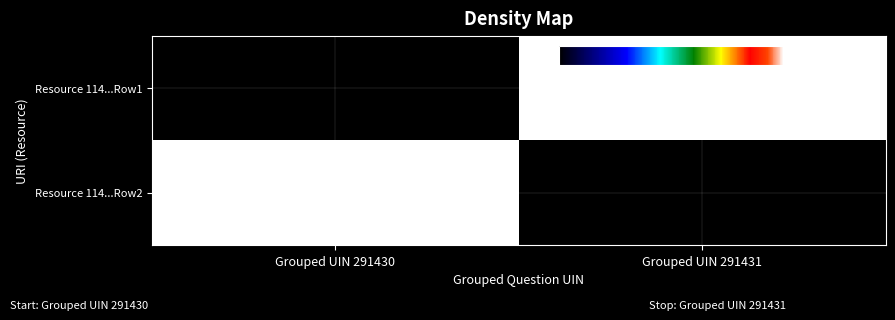

Which series has the largest range (max minus min)?

Resource 114...Row1